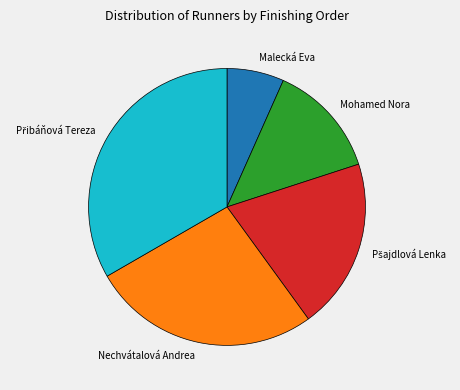

Is the sum of Nechvátalová Andrea and Malecká Eva greater than half?

No